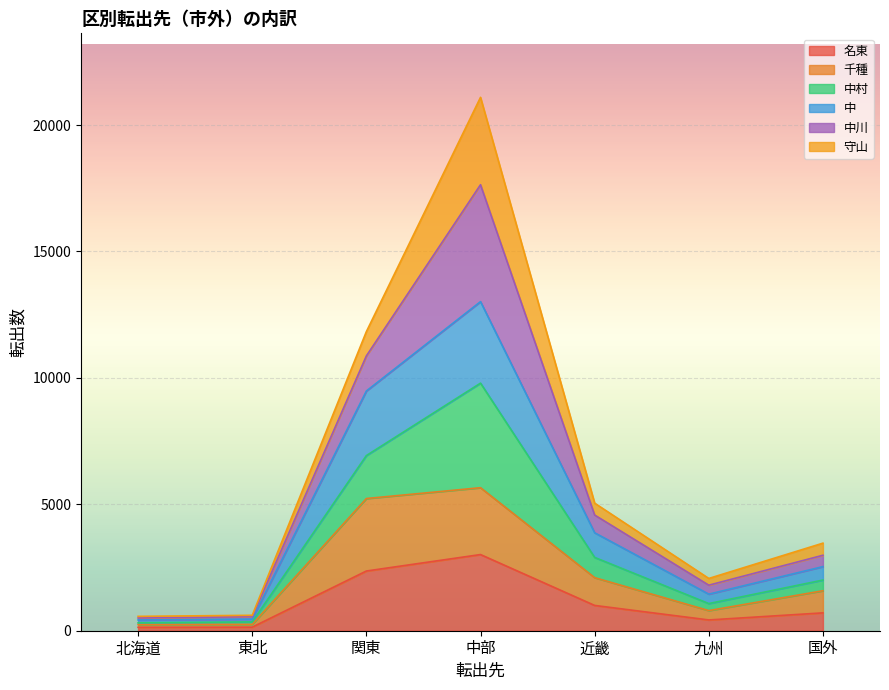

Which category has the highest value in the 千種 series?

中部